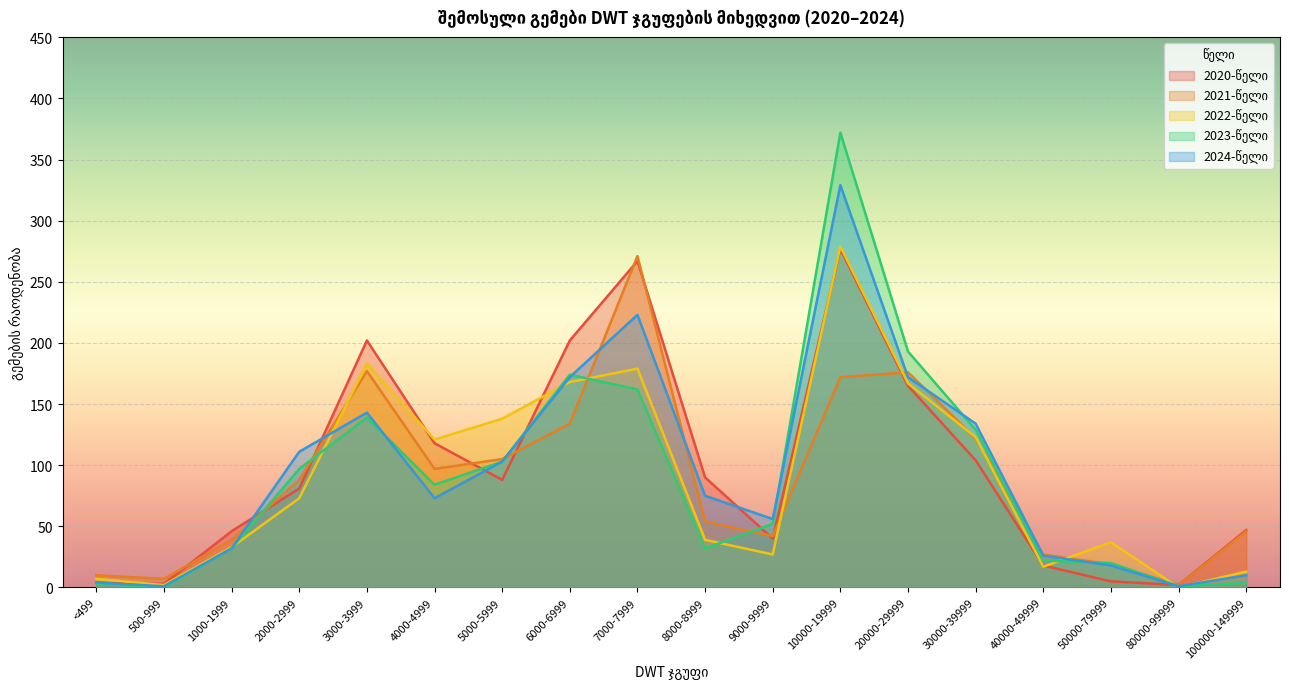

Reading left to right, extract all data points from this chart.

2020-წელი: 4	3	46	81	202	118	88	202	267	90	40	277	165	104	18	5	2	47
2021-წელი: 10	7	39	88	177	97	105	134	271	54	42	172	176	122	27	19	2	46
2022-წელი: 7	2	33	73	183	121	138	168	179	39	27	279	167	123	17	37	0	13
2023-წელი: 3	0	32	97	139	84	103	174	162	32	52	372	193	129	22	20	1	4
2024-წელი: 4	1	32	111	143	73	103	172	223	75	56	329	172	134	26	18	1	10